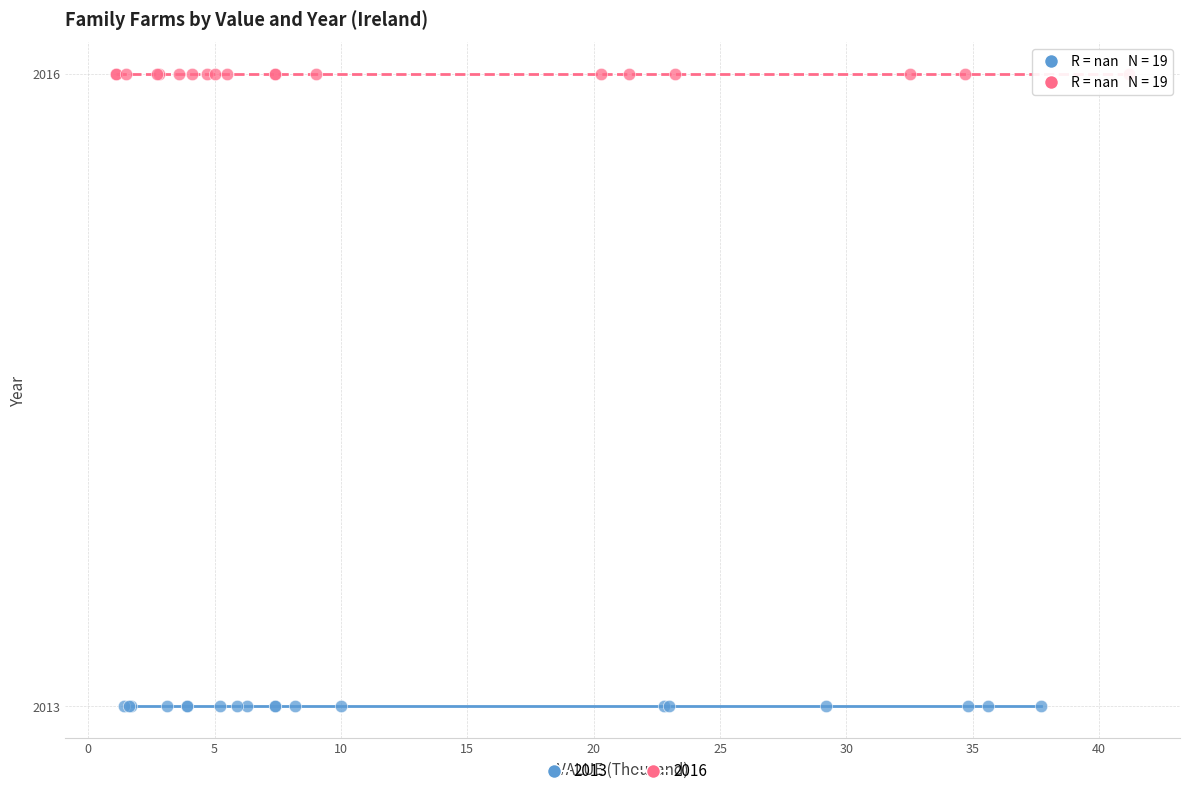

Which series reaches the minimum Y coordinate?

2013